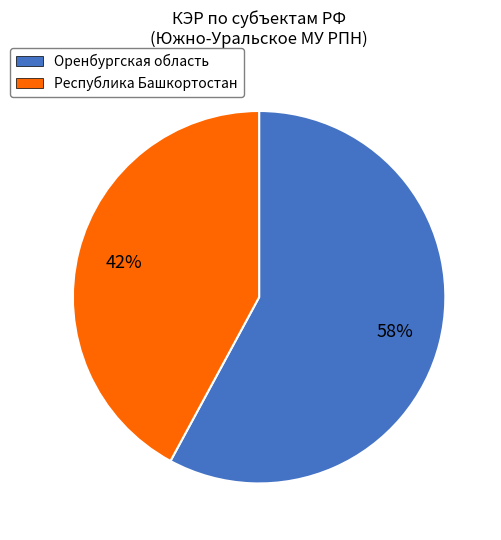

To the nearest percent, what portion does Оренбургская область represent?

58%